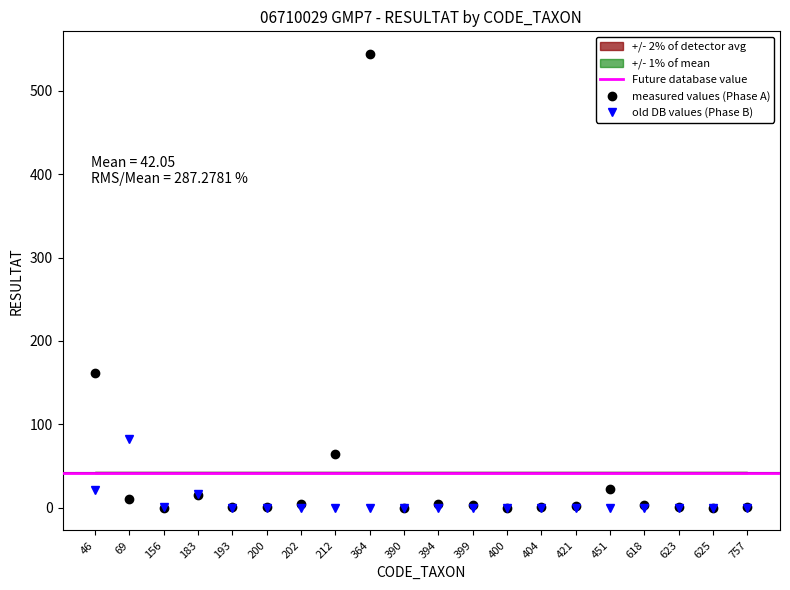

Which series changed the most between 69 and 451?

RESULTAT_B